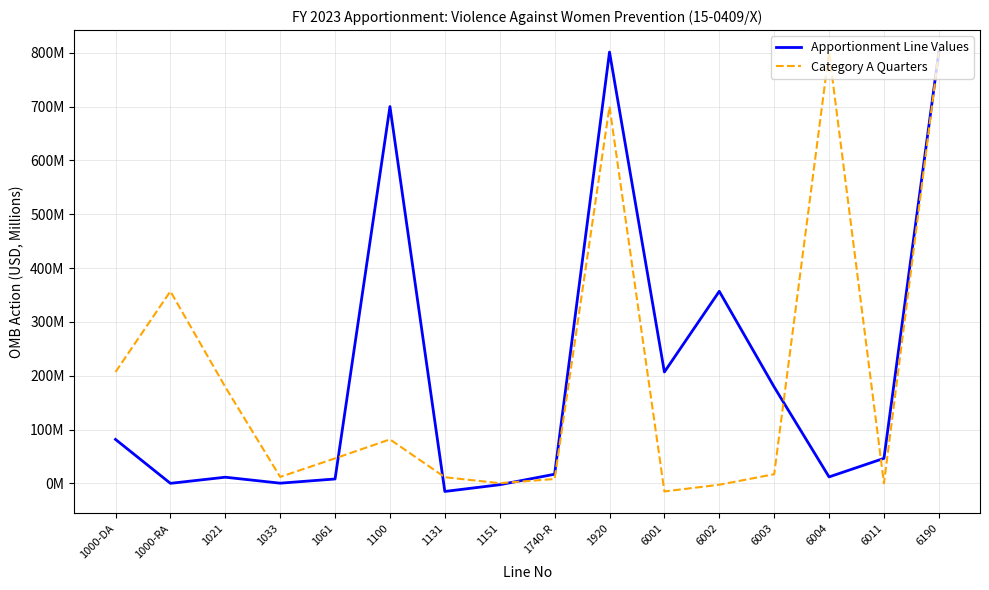

What is the value of the Category A Quarters point at the 8th from the left?

0.4